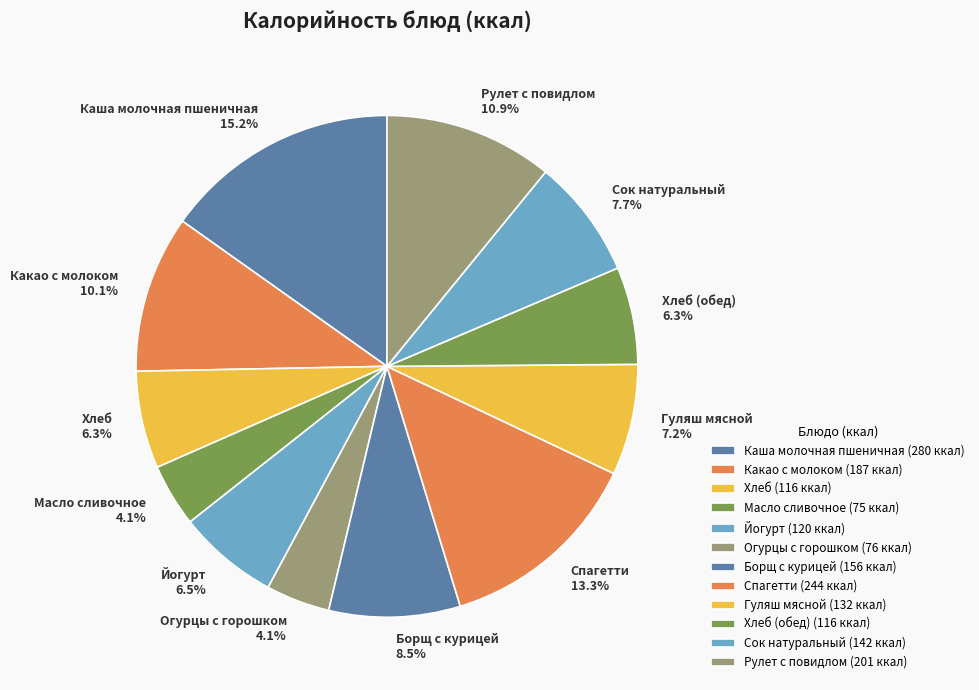

Does Борщ с курицей account for over 50% of the chart?

No